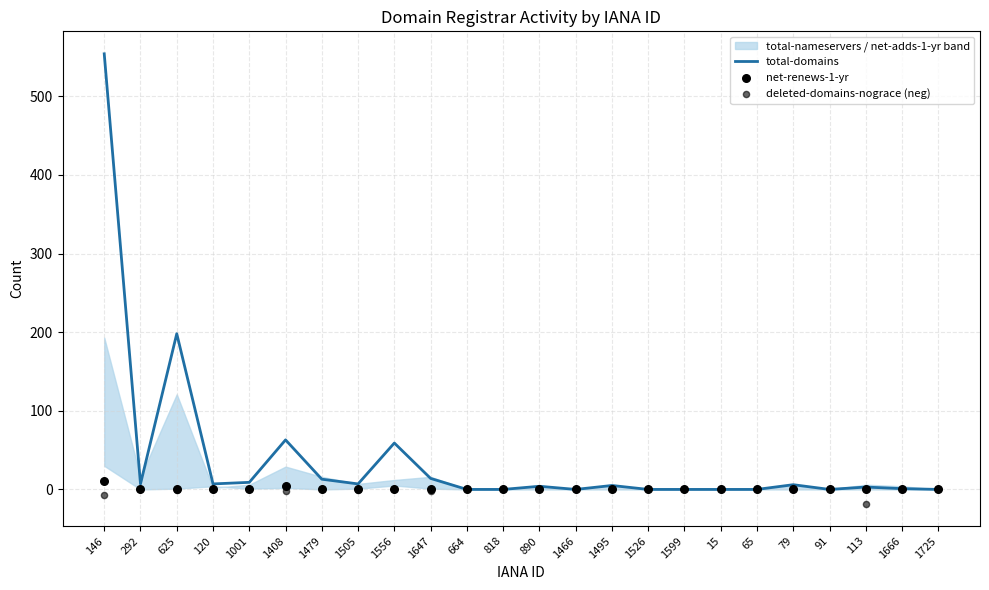

Which series has the widest spread of Y values?

total-domains